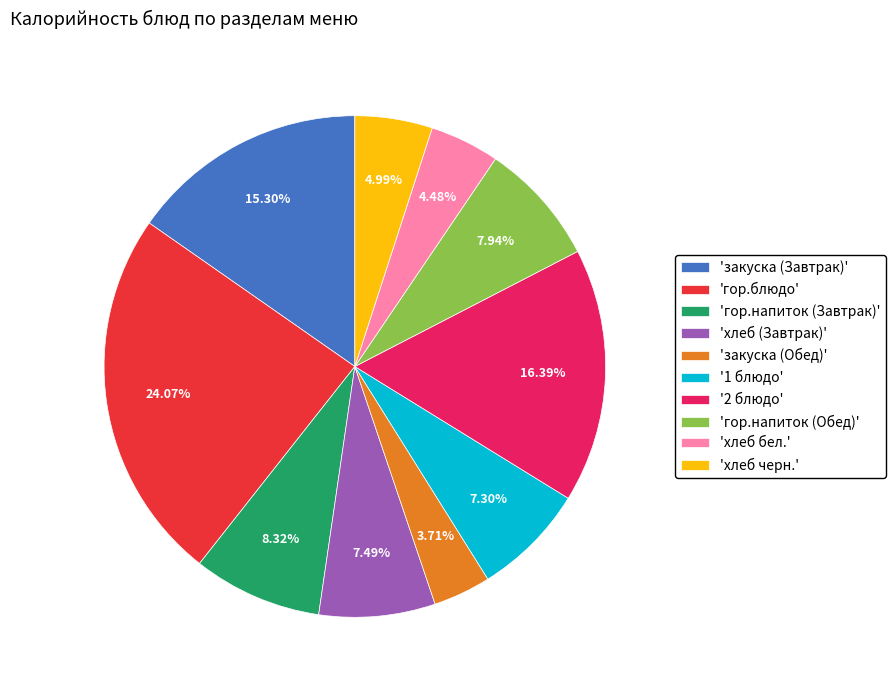

Which category has the smallest portion of the pie?

'закуска (Обед)'